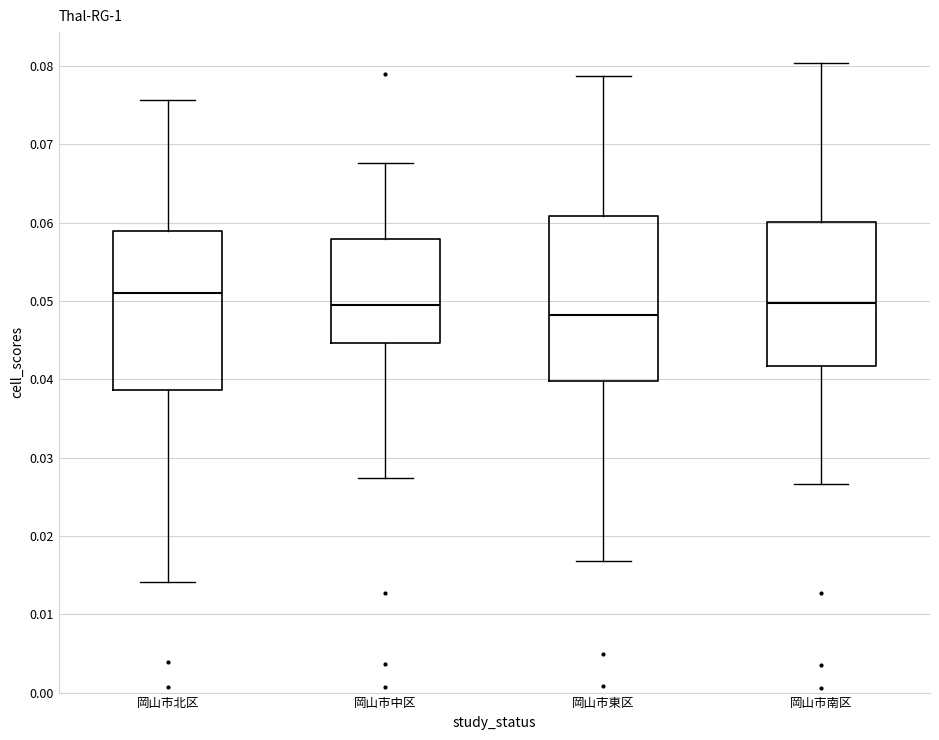

Reading left to right, read every box against the y-axis: the position of its median line, the range the box covers, and the ends of its whiskers. The values are not printed on the chart, so give them approximately, as read against the axis.

岡山市北区: median 0.051, box 0.039 to 0.059, whiskers 0.014 to 0.076
岡山市中区: median 0.049, box 0.045 to 0.058, whiskers 0.027 to 0.068
岡山市東区: median 0.048, box 0.040 to 0.061, whiskers 0.017 to 0.079
岡山市南区: median 0.050, box 0.042 to 0.060, whiskers 0.027 to 0.080